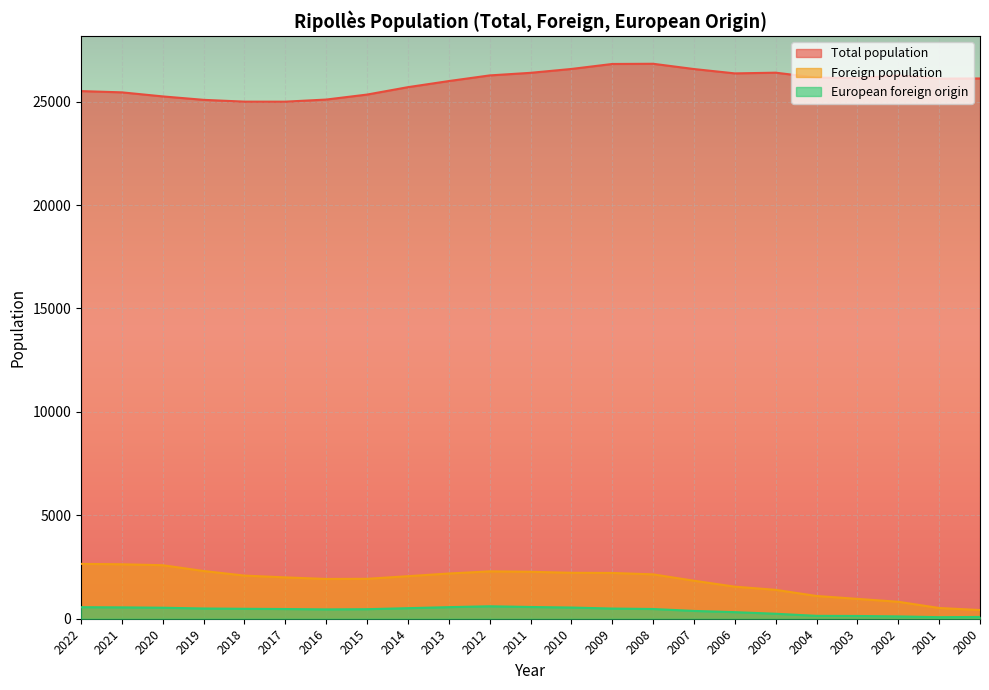

How many interior local peaks does the Foreign population series have?

1